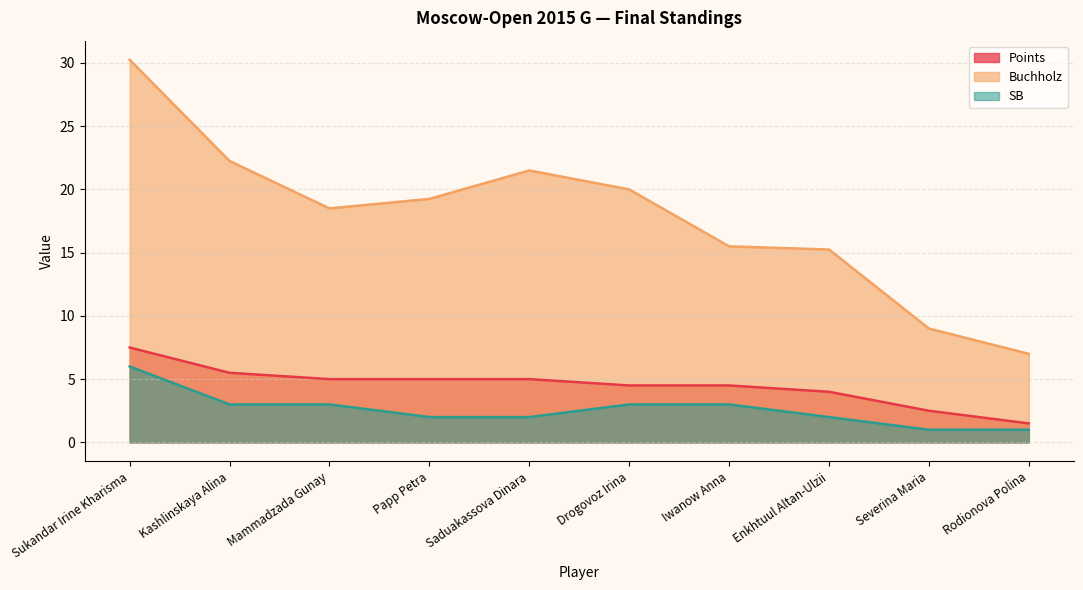

What is the total value across all series at Sukandar Irine Kharisma?

43.8